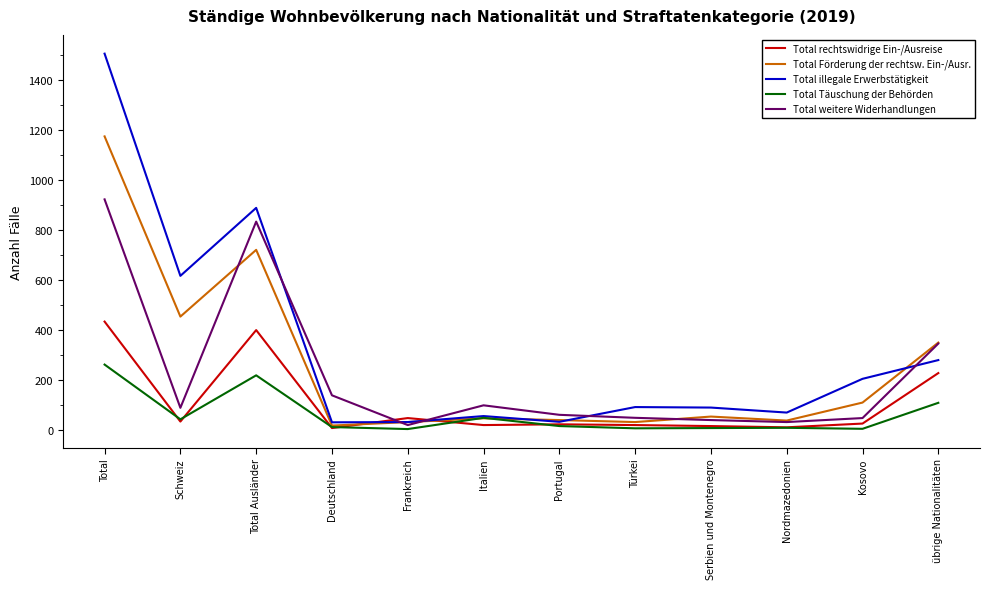

At which category is the sum across all series the highest?

Total